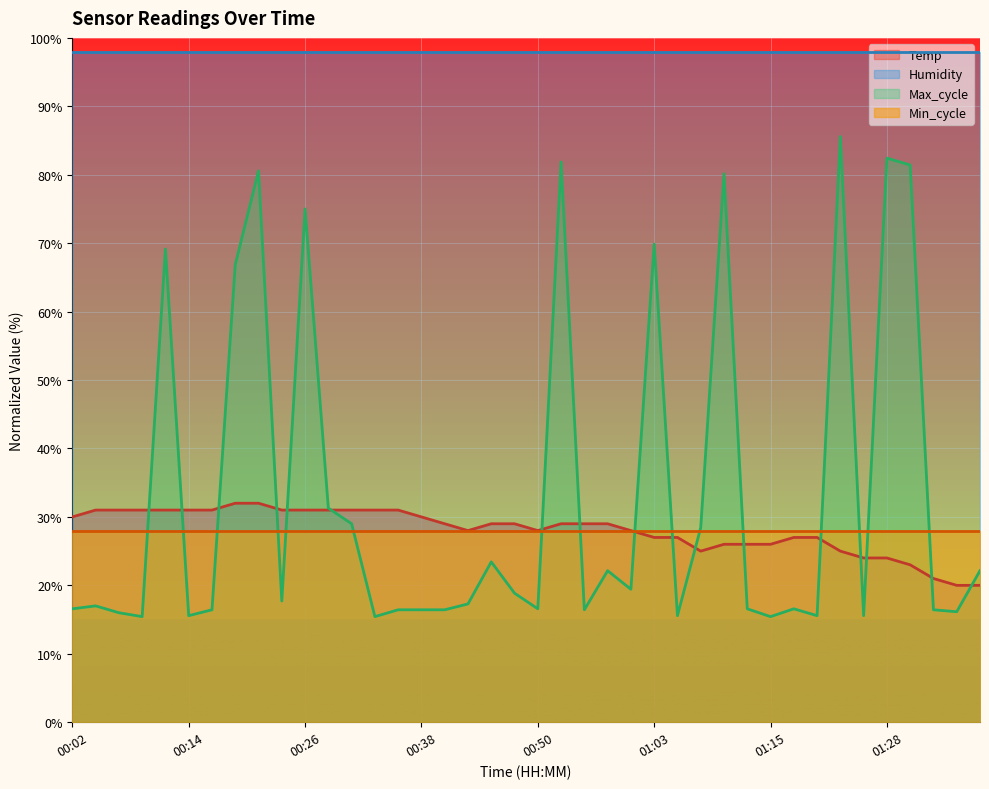

Is it true that Min_cycle equals 44.0 at 00:14?

False